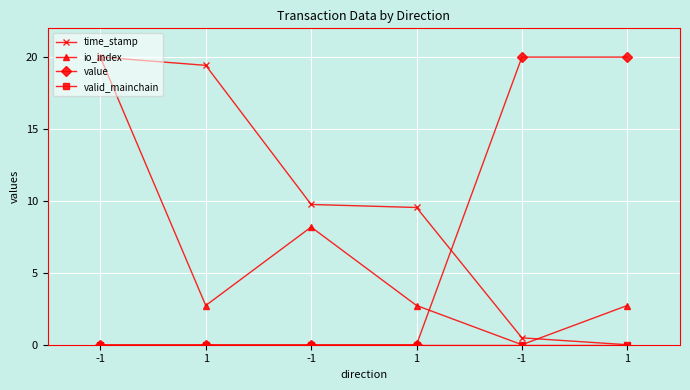

Count the number of categories in the chart.

6